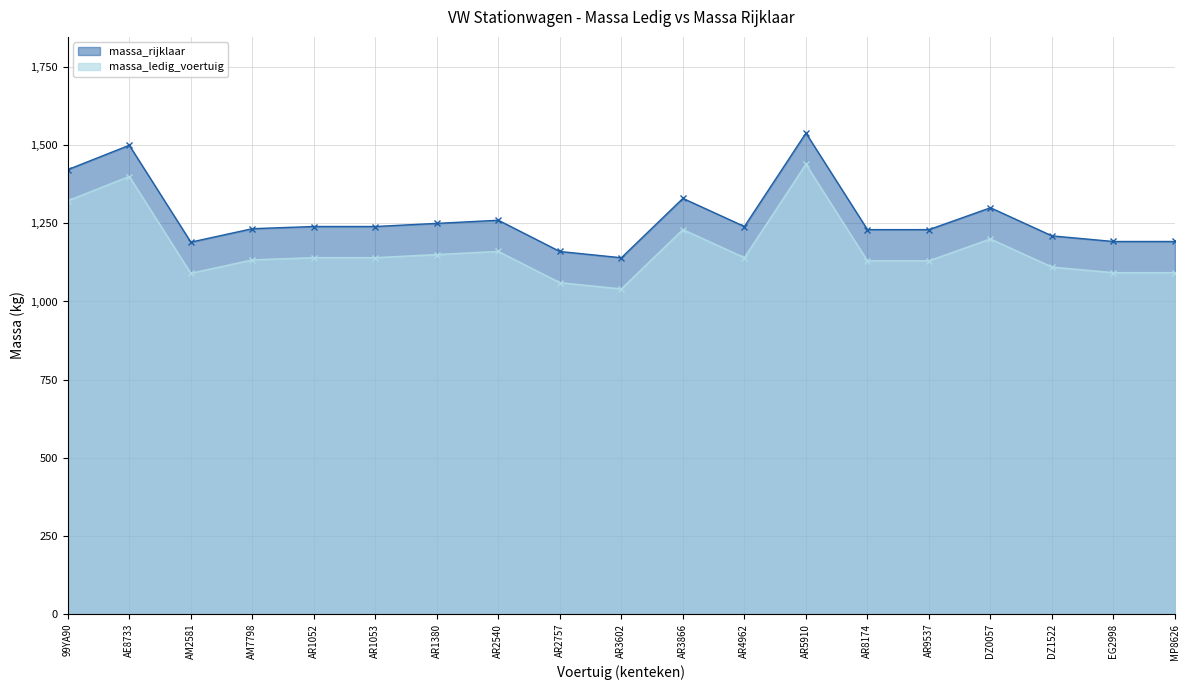

Rank the series at AR8174 from lowest to highest value.

massa_ledig_voertuig, massa_rijklaar